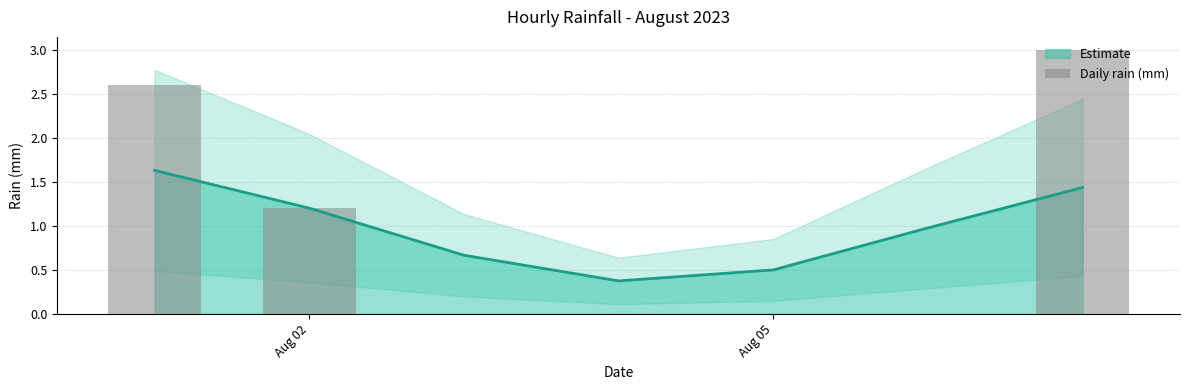

The Estimate series shows 0.9 at Aug 05. True or false?

False